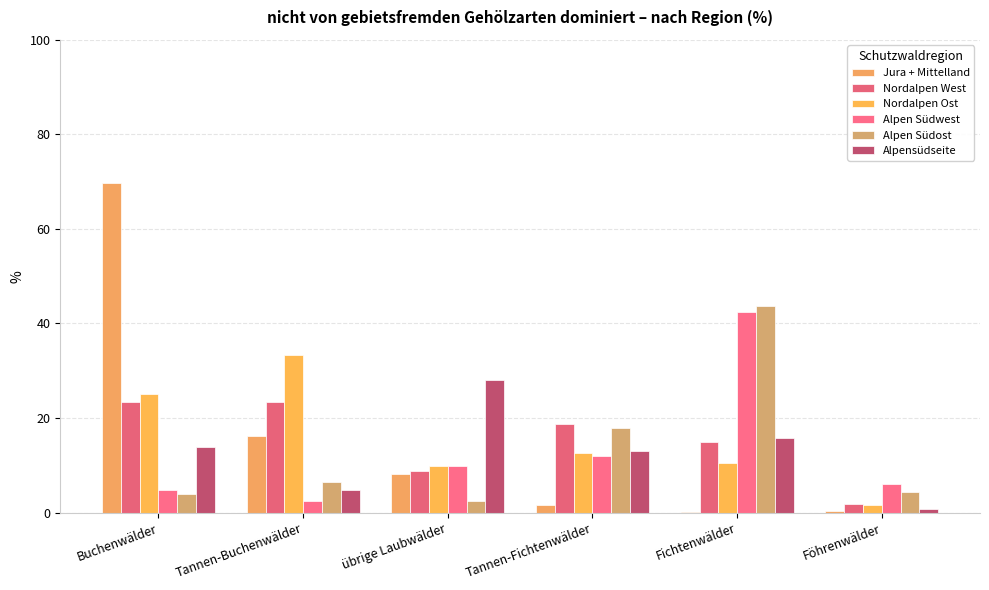

How many values in the Jura + Mittelland series exceed 8?

3